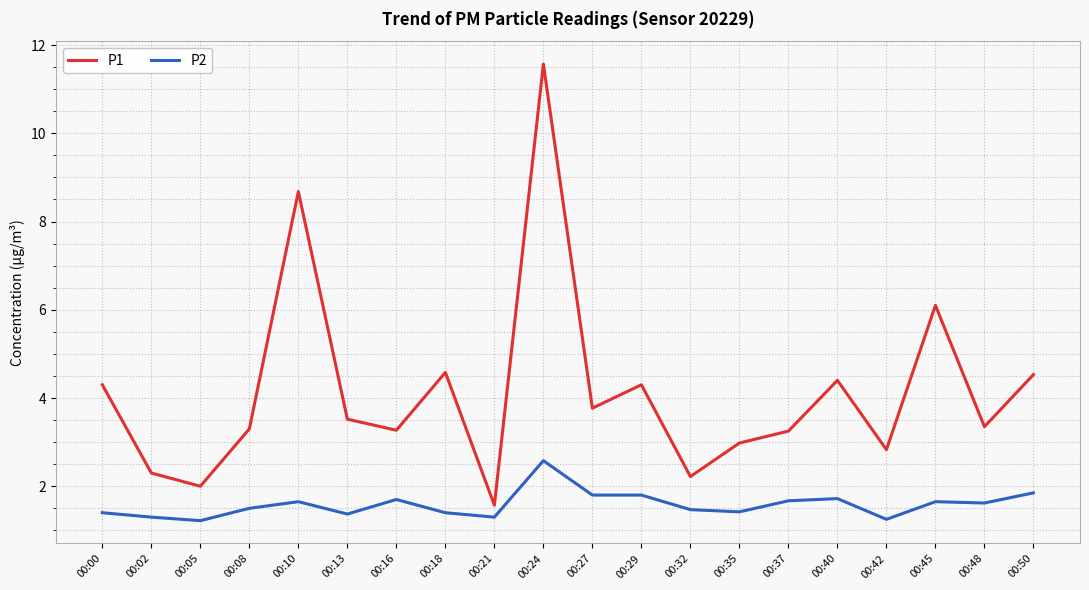

What is the difference between the maximum and minimum values in the P1 series?

10.0